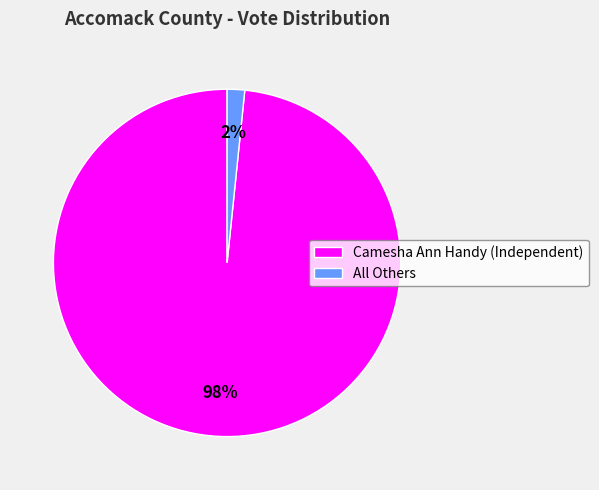

How many segments does this pie chart have?

2